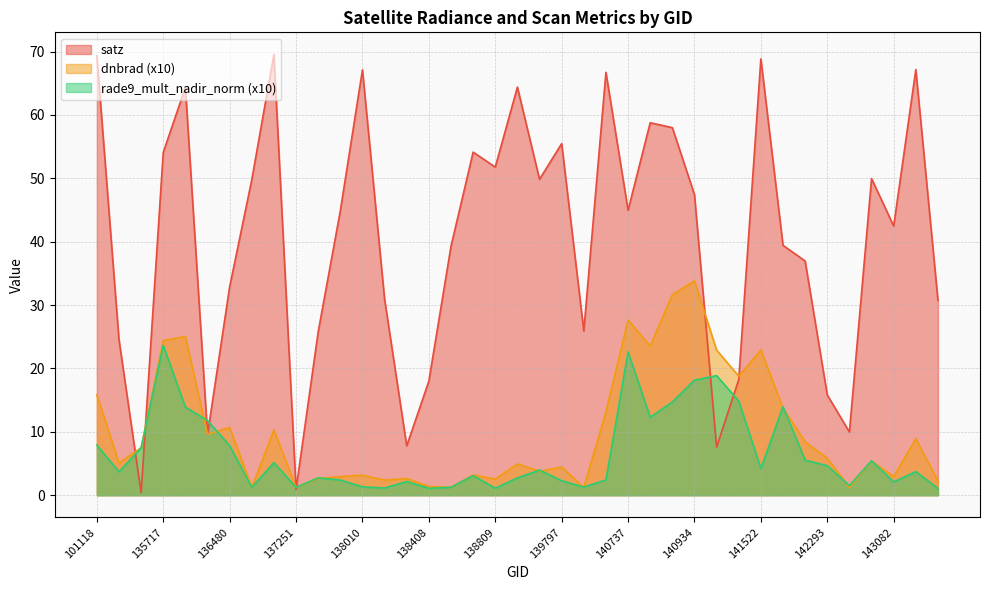

What is the value of the rade9_mult_nadir_norm point at the 1st from the left?

7.9